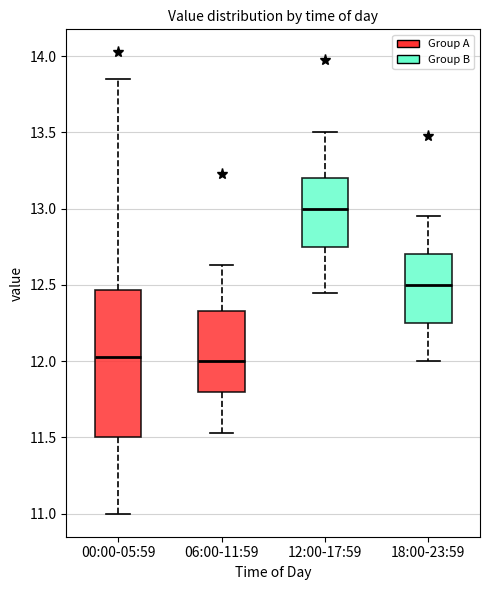

Which box is the tallest, from its lower edge to its upper edge?

00:00-05:59